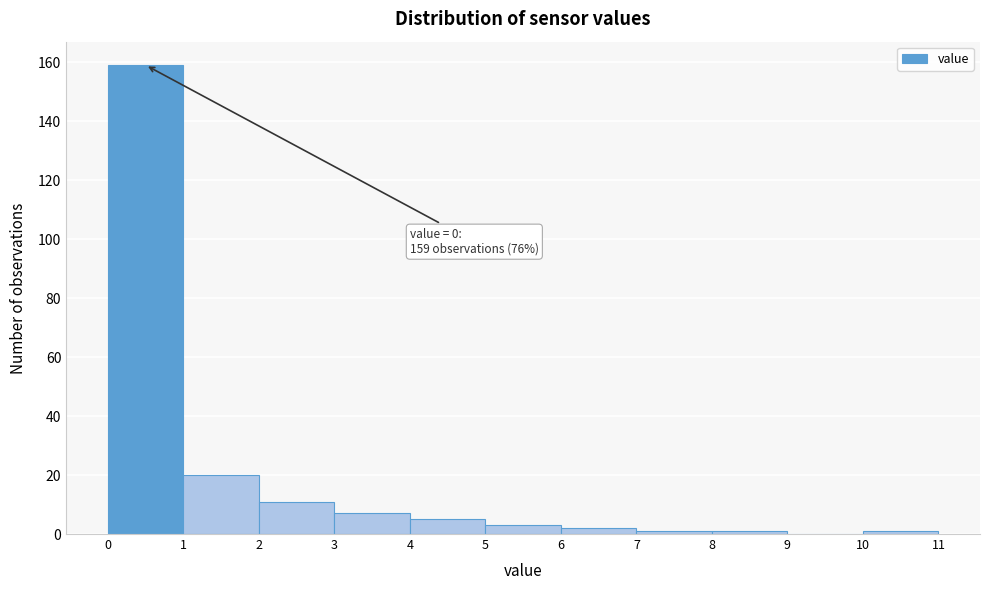

Which range on the x-axis has the tallest bar?

0 to 1